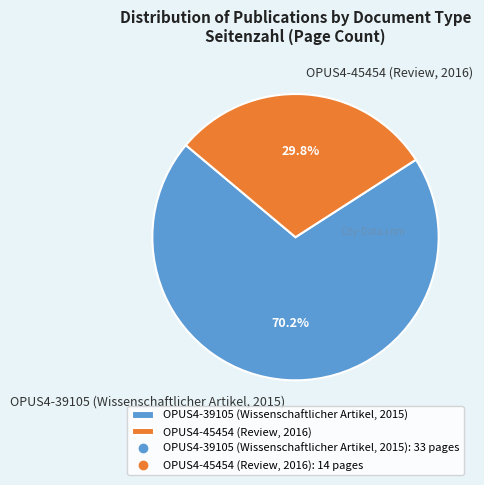

What is the ratio of the value at OPUS4-45454 (Review, 2016) to the value at OPUS4-39105 (Wissenschaftlicher Artikel, 2015)?

0.4